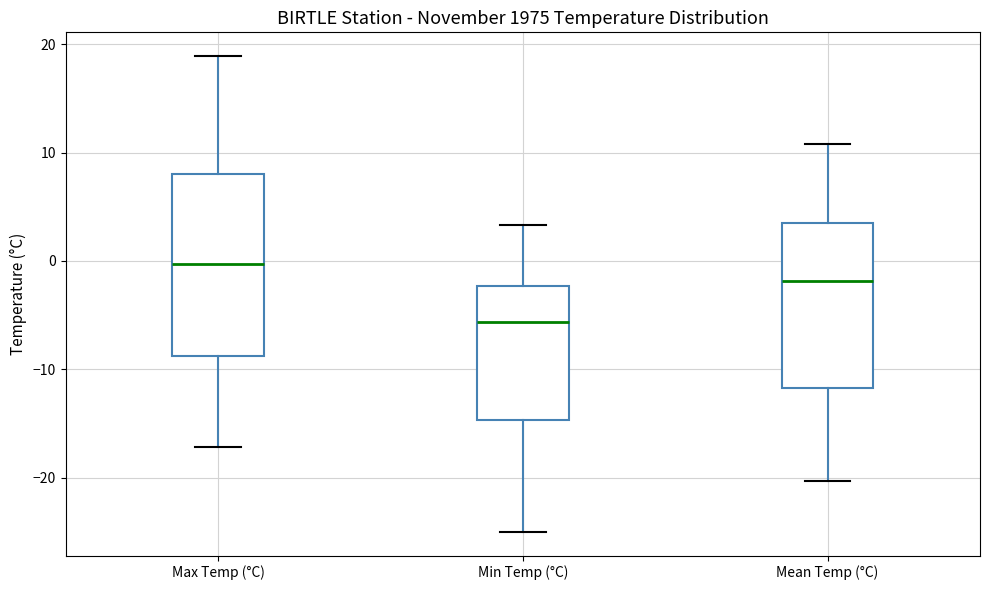

Reading left to right, transcribe this box plot: for each box, give where its median line is, the range the box spans, and where its two whiskers end, as read against the y-axis. The values are not printed on the chart, so give them approximately, as read against the axis.

Max Temp (°C): median 0, box -9 to 8, whiskers -17 to 19
Min Temp (°C): median -6, box -15 to -2, whiskers -25 to 3
Mean Temp (°C): median -2, box -12 to 3, whiskers -20 to 11